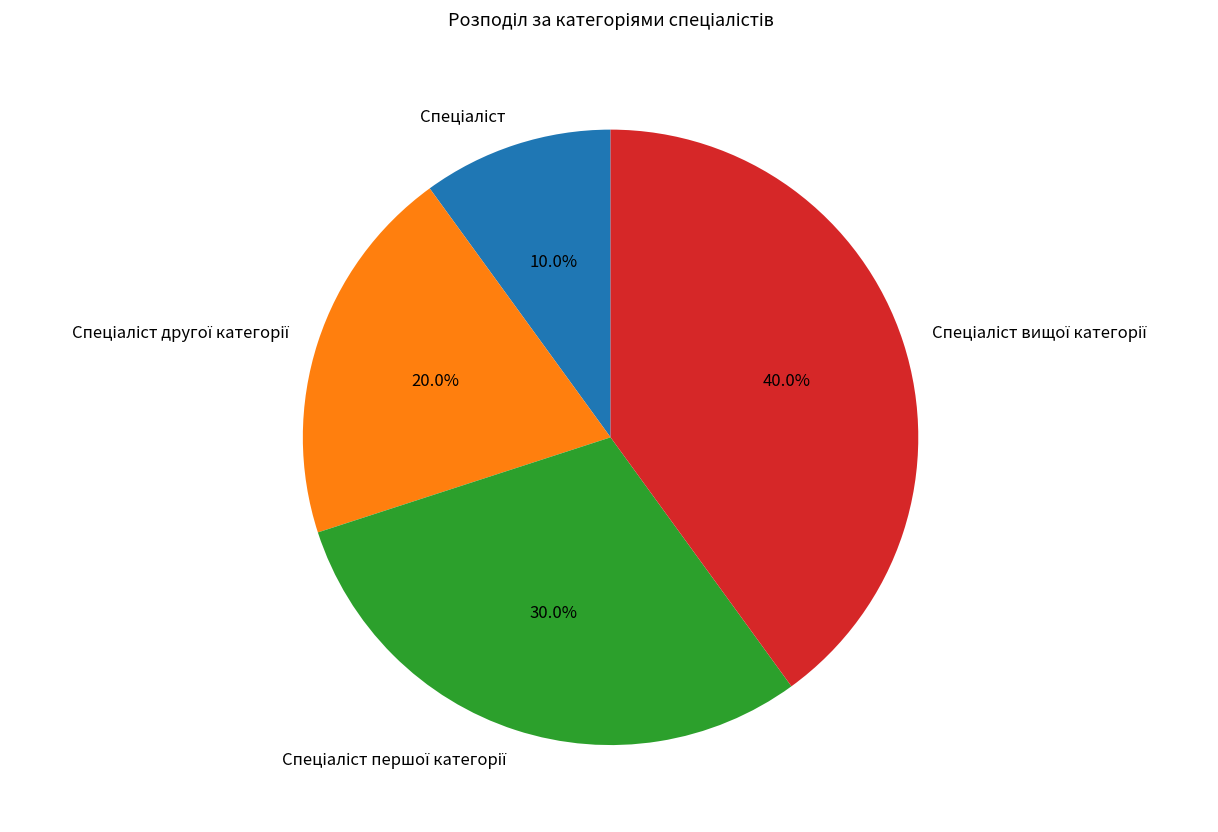

Is there a majority slice in this chart?

No